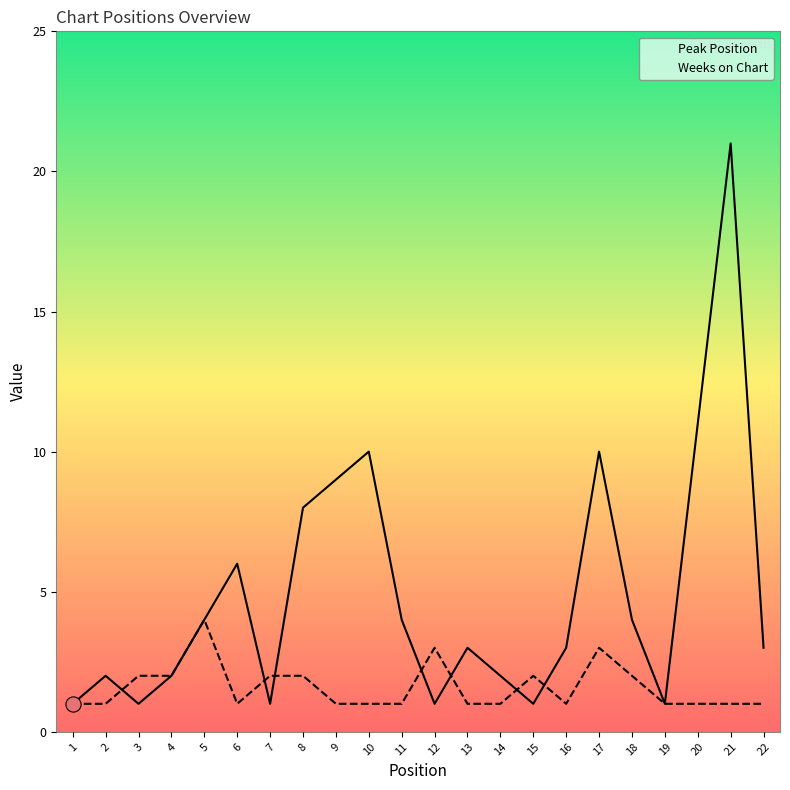

Is the value of Peak Position at 19 greater than the value of Weeks on Chart at 12?

No